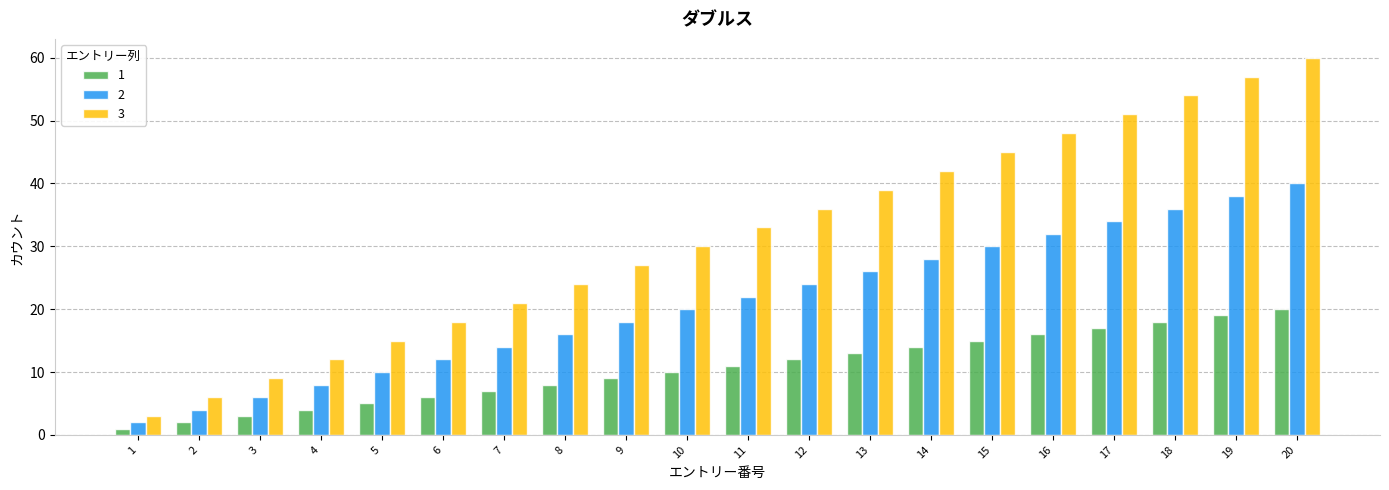

The 3 series shows 60 at 12. True or false?

False